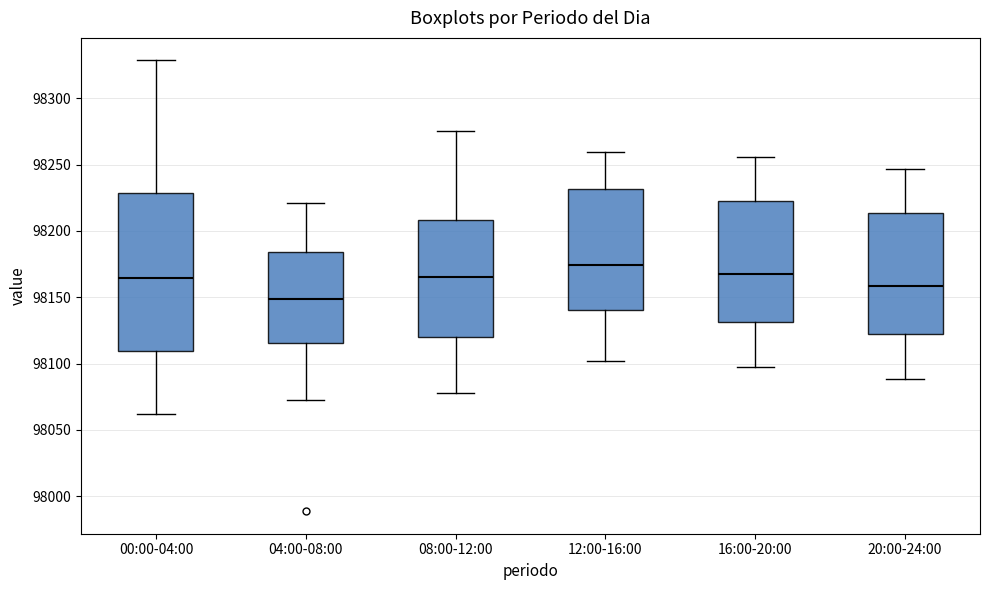

Reading left to right, transcribe this box plot: for each box, give where its median line is, the range the box spans, and where its two whiskers end, as read against the y-axis. The values are not printed on the chart, so give them approximately, as read against the axis.

00:00-04:00: median 98165, box 98110 to 98230, whiskers 98060 to 98330
04:00-08:00: median 98150, box 98115 to 98185, whiskers 98070 to 98220
08:00-12:00: median 98165, box 98120 to 98210, whiskers 98075 to 98275
12:00-16:00: median 98175, box 98140 to 98230, whiskers 98100 to 98260
16:00-20:00: median 98165, box 98130 to 98220, whiskers 98100 to 98255
20:00-24:00: median 98160, box 98125 to 98215, whiskers 98090 to 98245